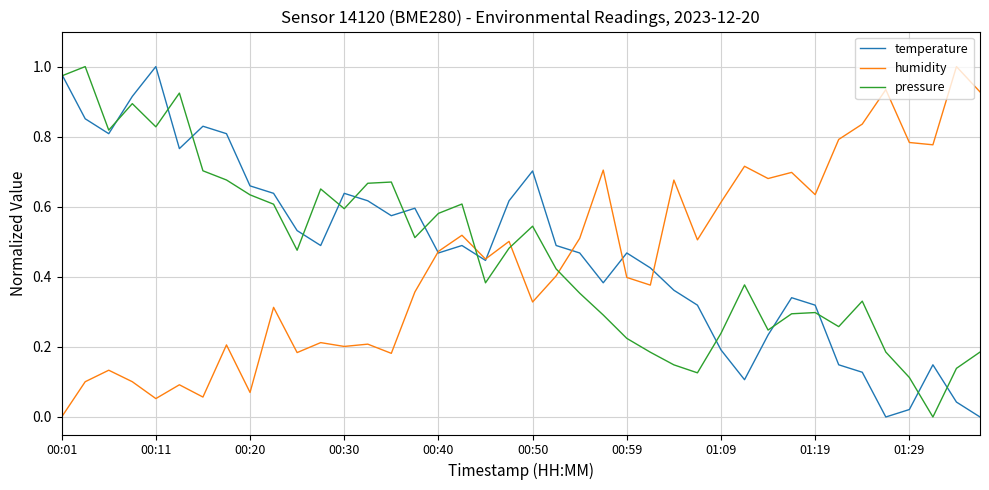

After their last crossing, which series has the higher values: humidity or pressure?

humidity